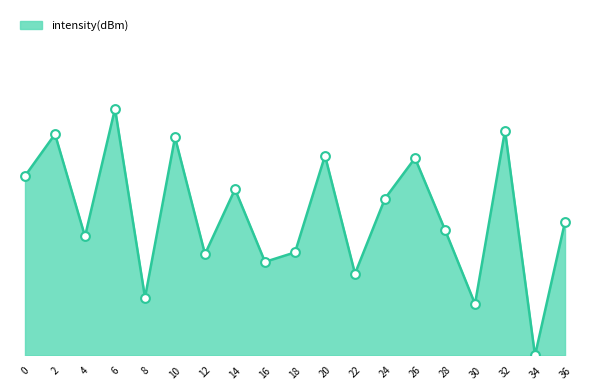

Is this an area chart (filled region under the line)?

Yes